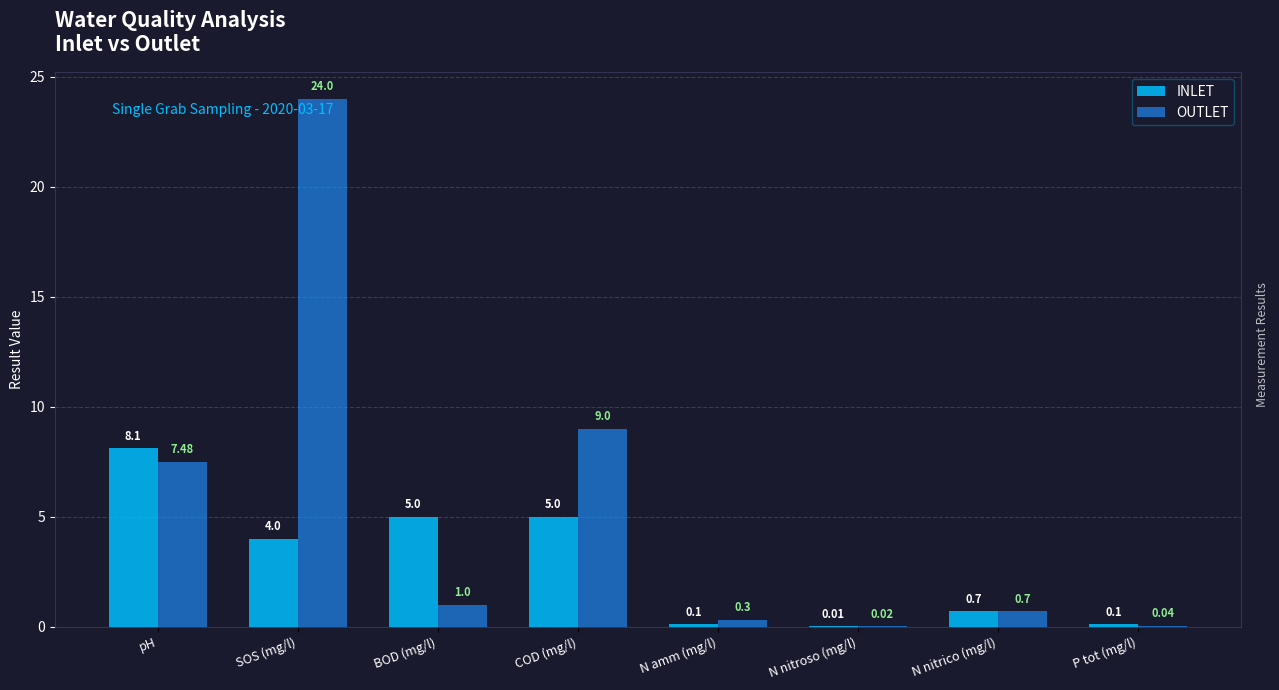

Does the chart contain stacked bars?

No